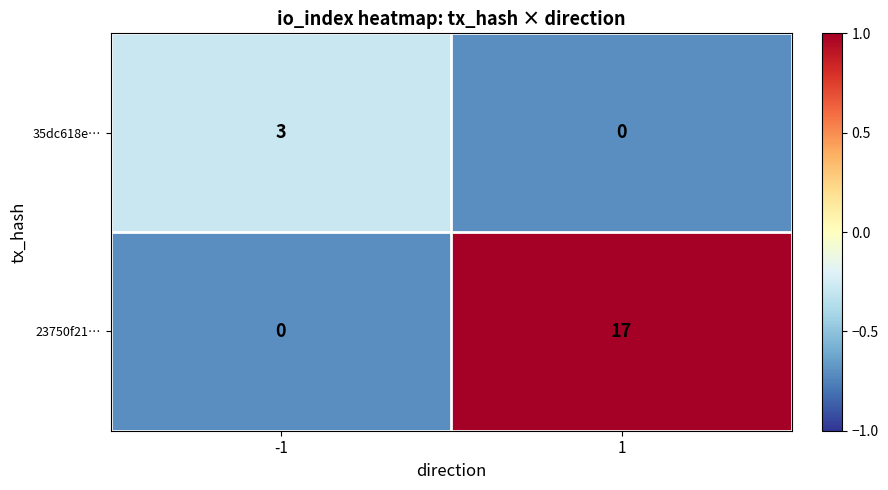

What is the maximum value shown in the chart?

17